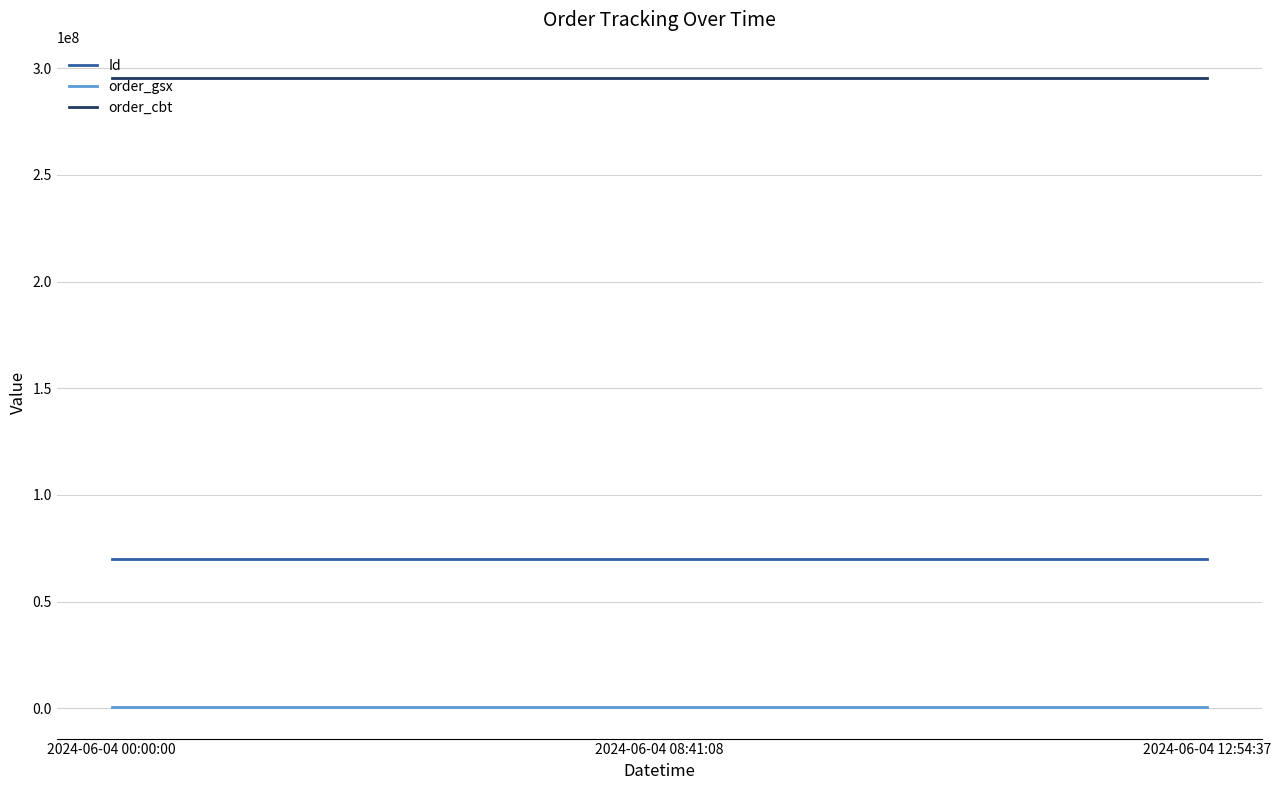

Count the number of data series in this chart.

3